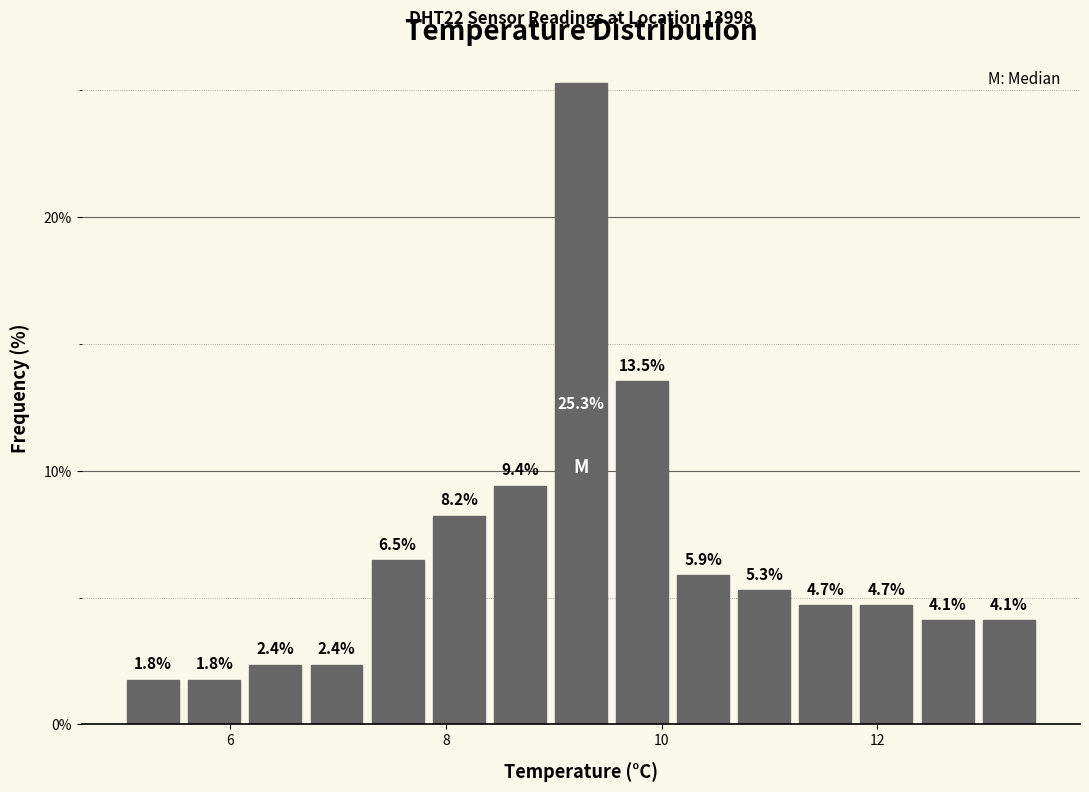

Read against the x-axis, roughly where is the centre of the tallest bar?

9.2